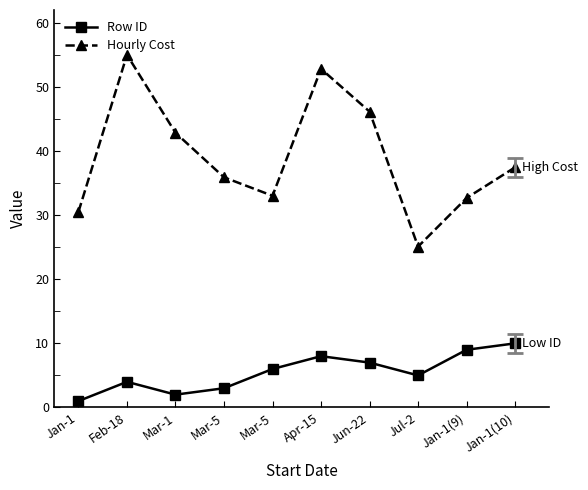

How many data points does each series have?

10